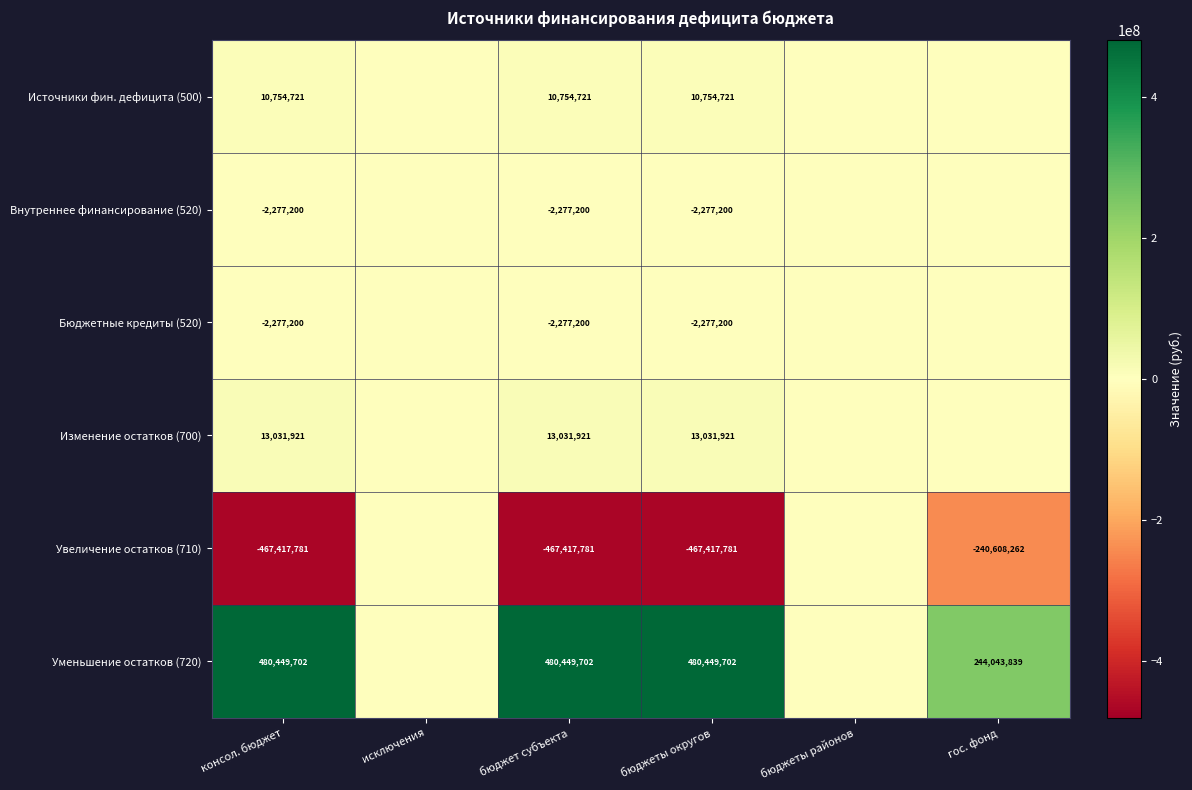

Where is Источники фин. дефицита (500) nearest to the value 5377360?

исключения